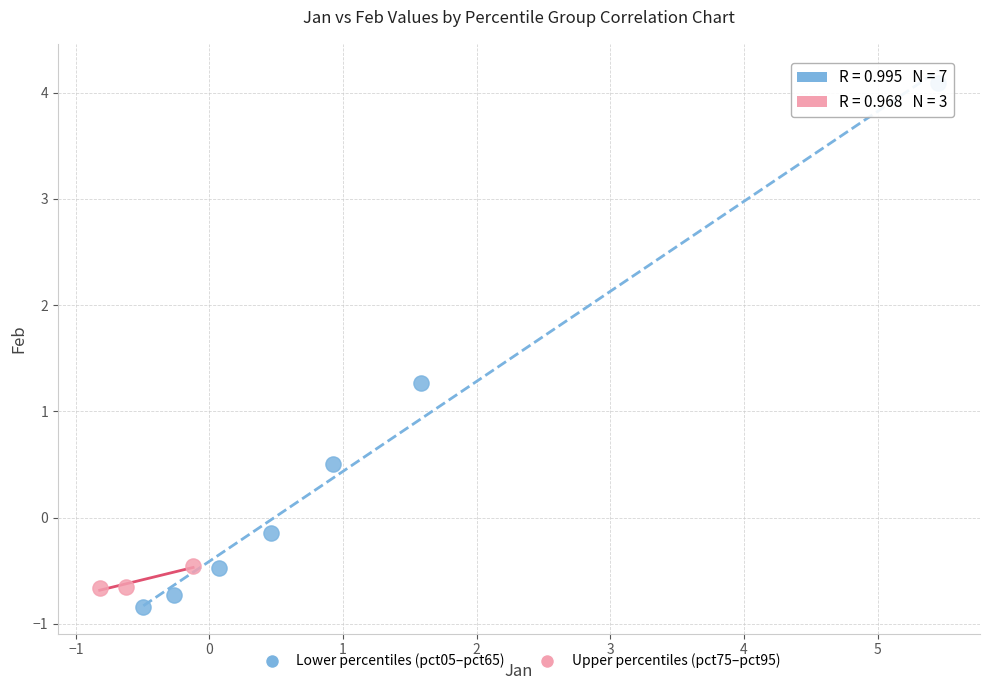

Which series has the largest Y range (max minus min)?

Lower percentiles (pct05–pct65)